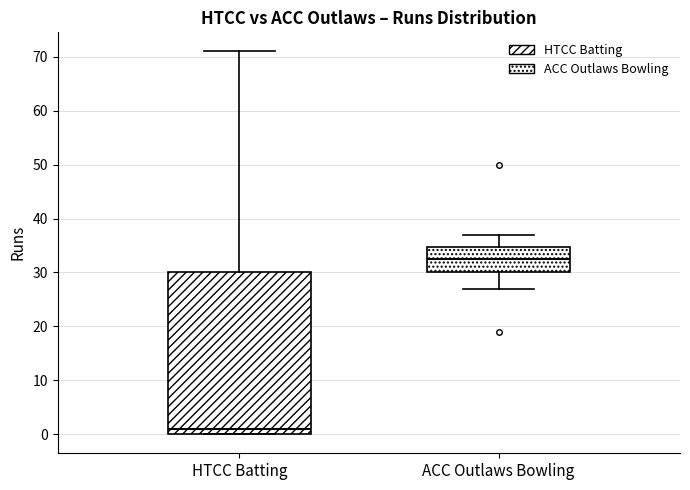

Reading left to right, read every box against the y-axis: the position of its median line, the range the box covers, and the ends of its whiskers. The values are not printed on the chart, so give them approximately, as read against the axis.

HTCC Batting: median 1, box 0 to 30, whiskers 0 to 71
ACC Outlaws Bowling: median 33, box 30 to 35, whiskers 27 to 37